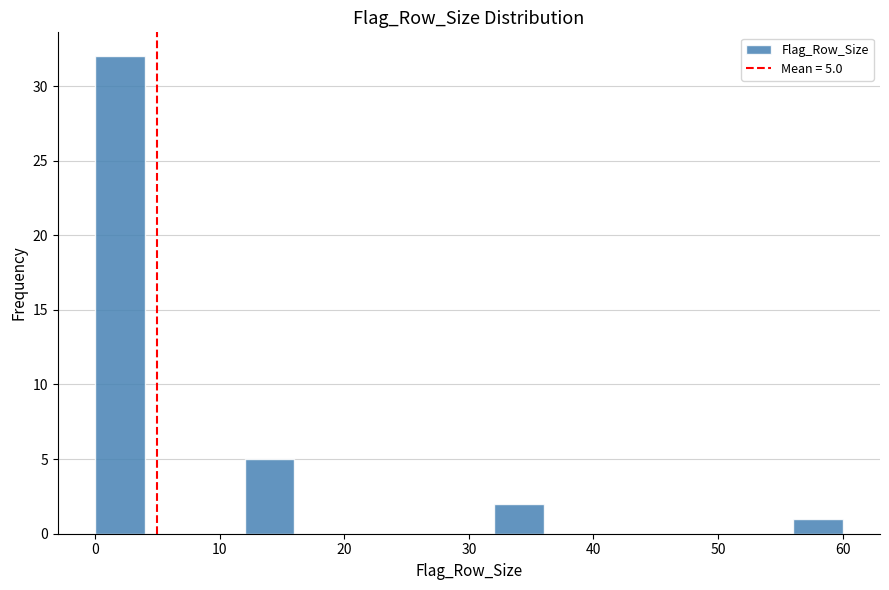

Over which range of the x-axis is the bar tallest?

0 to 4